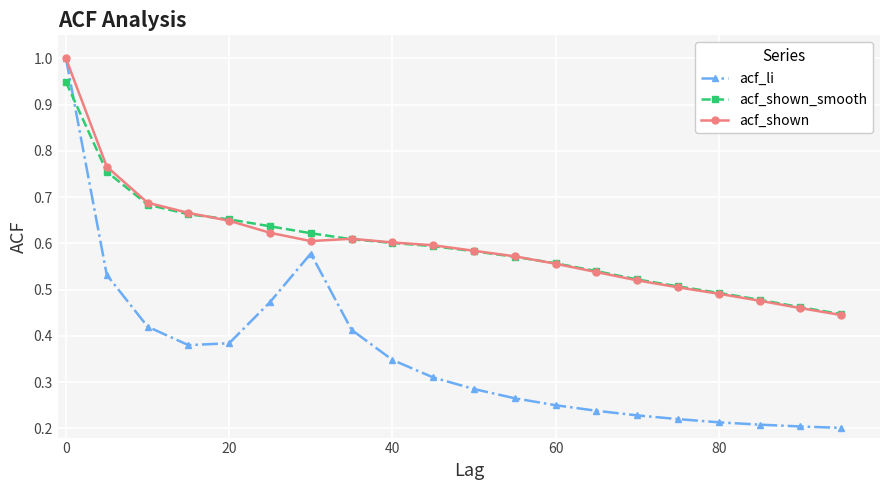

Which series has the widest spread of values?

acf_li